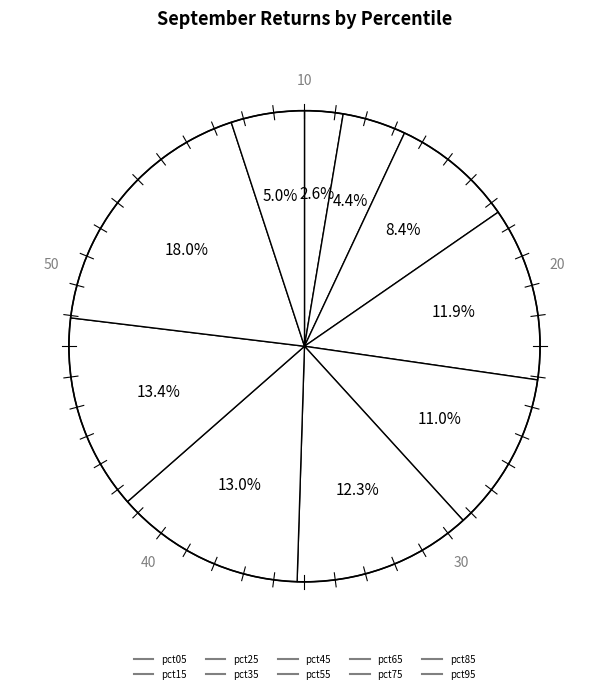

How many segments does this pie chart have?

10